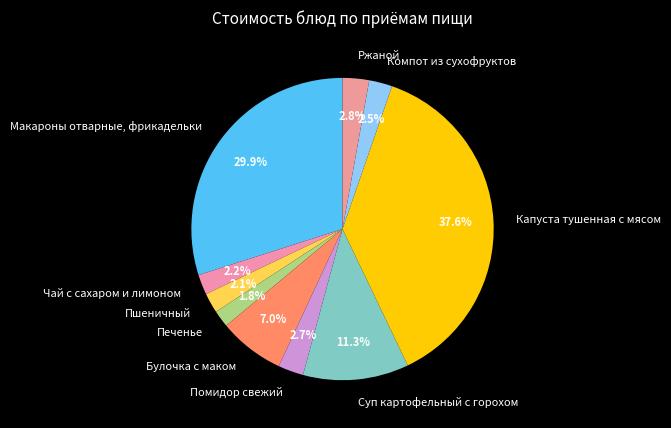

How many segments does this pie chart have?

10